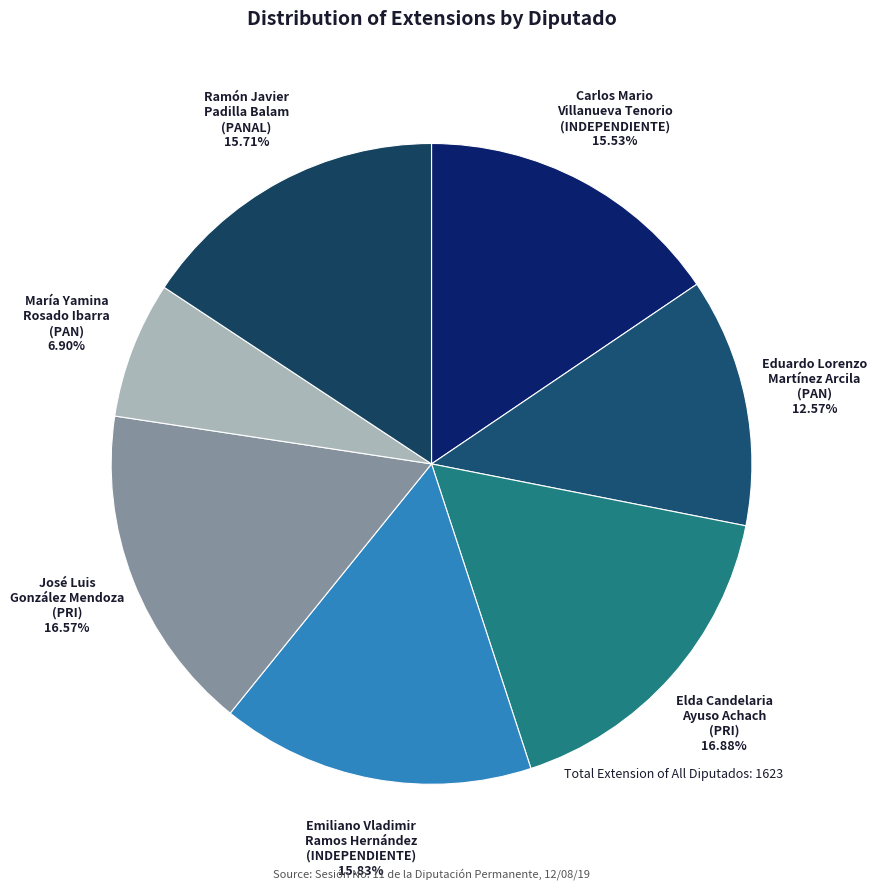

Does any single category account for the majority?

No